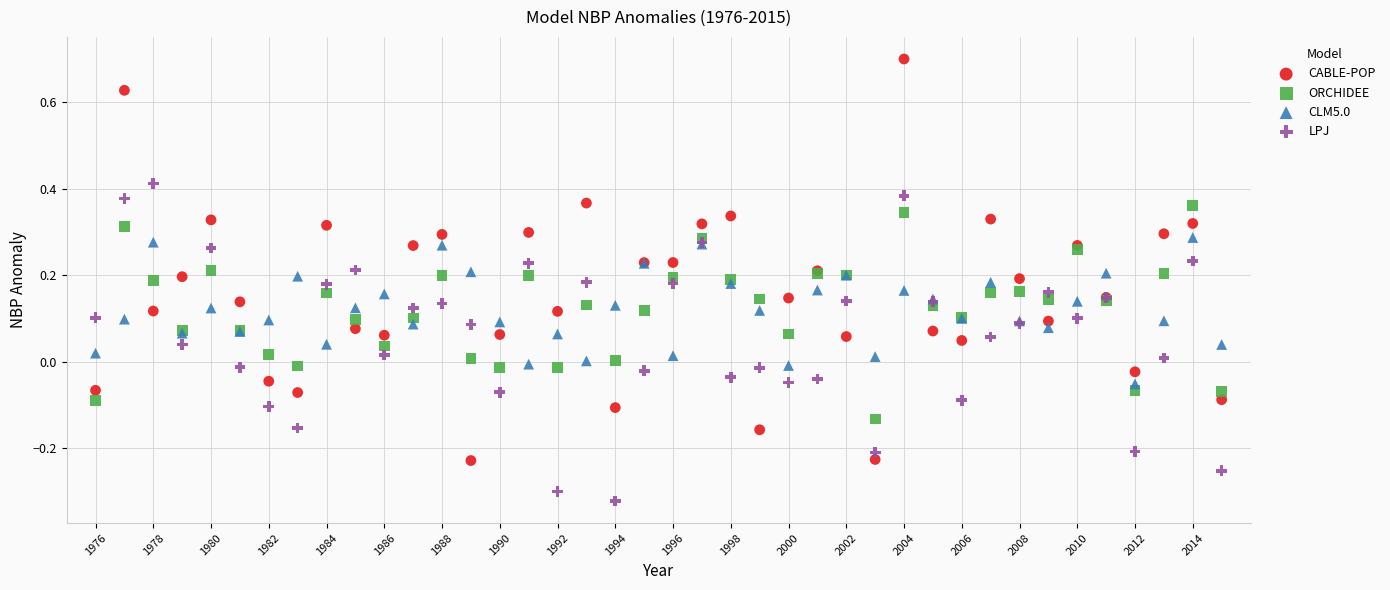

What are all the series names shown in the legend?

CABLE-POP, ORCHIDEE, CLM5.0, LPJ